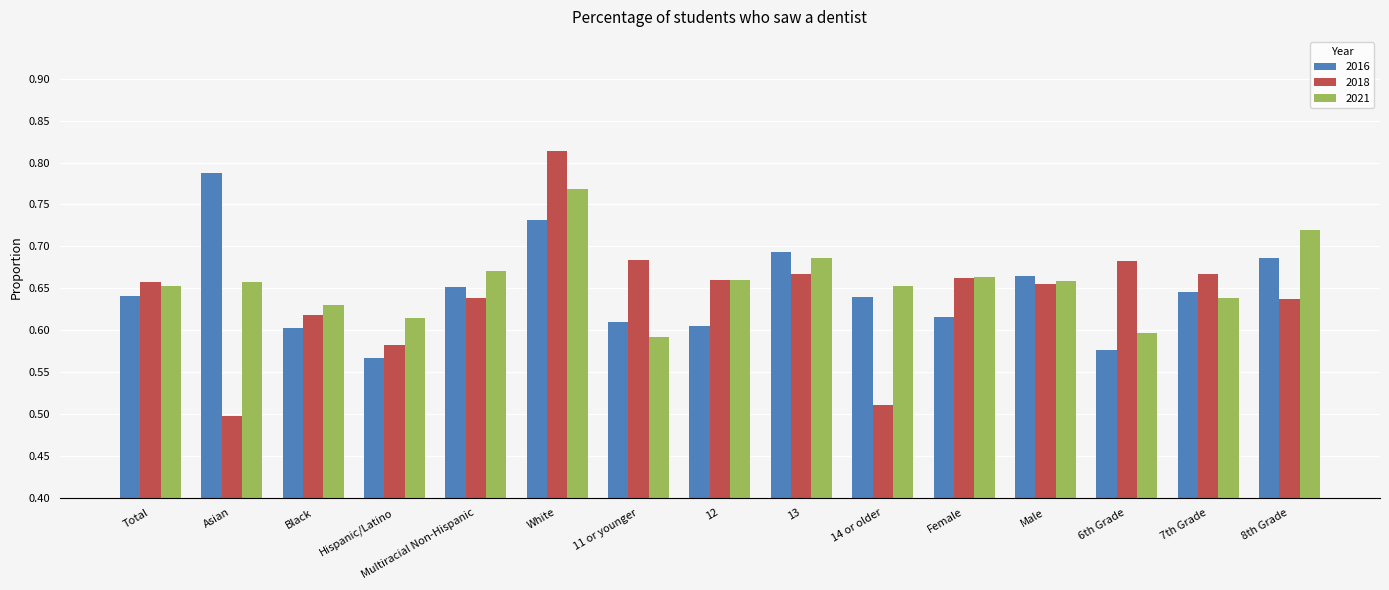

The 2021 series shows 1.2 at 14 or older. True or false?

False